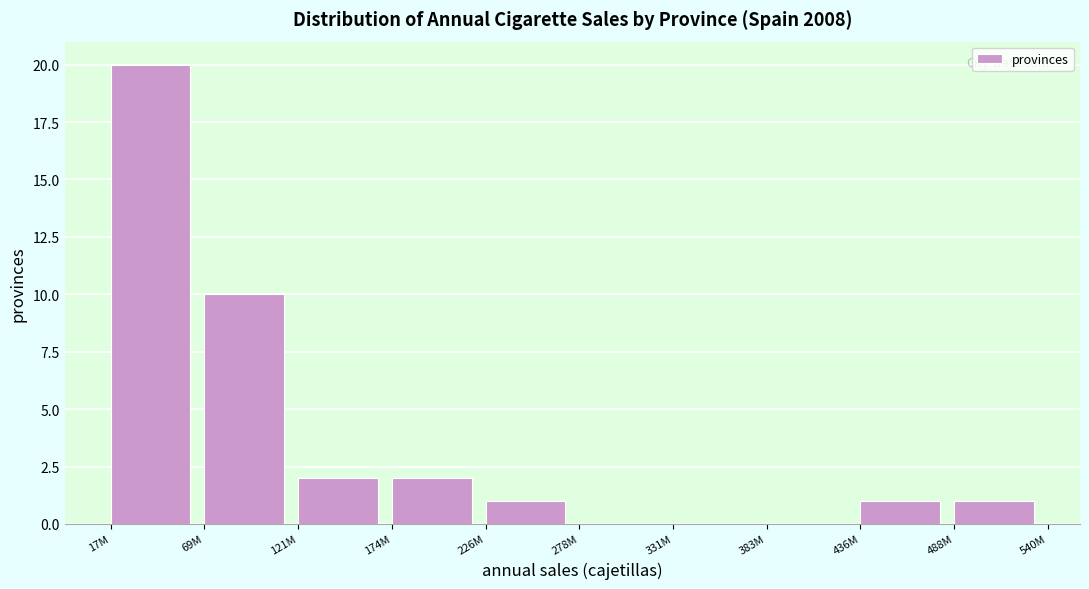

Reading right to left, extract all data points from this chart.

488M=1	436M=1	383M=0	331M=0	278M=0	226M=1	174M=2	121M=2	69M=10	17M=20